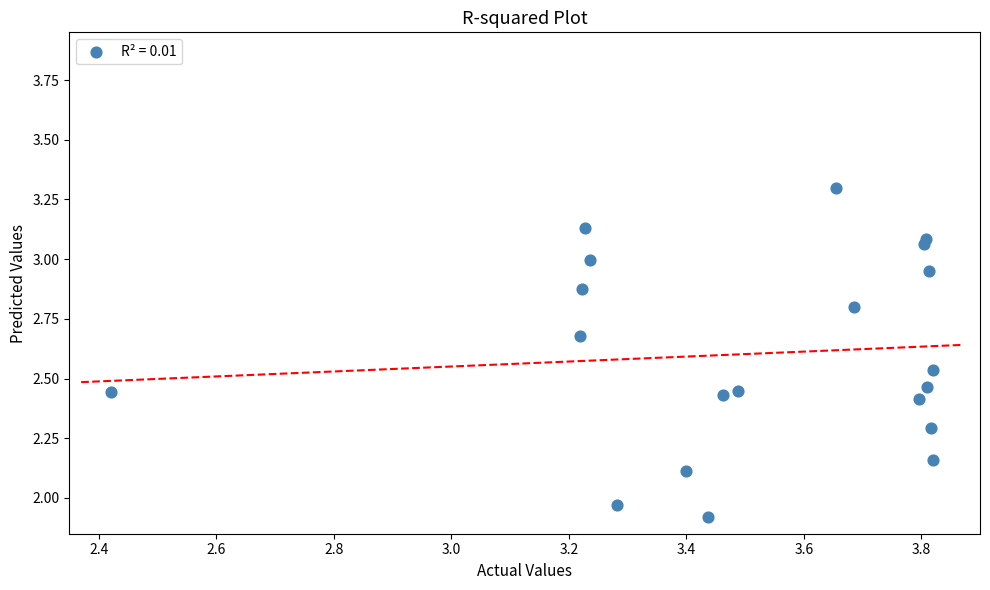

What is the range of X values (max minus min)?

1.4